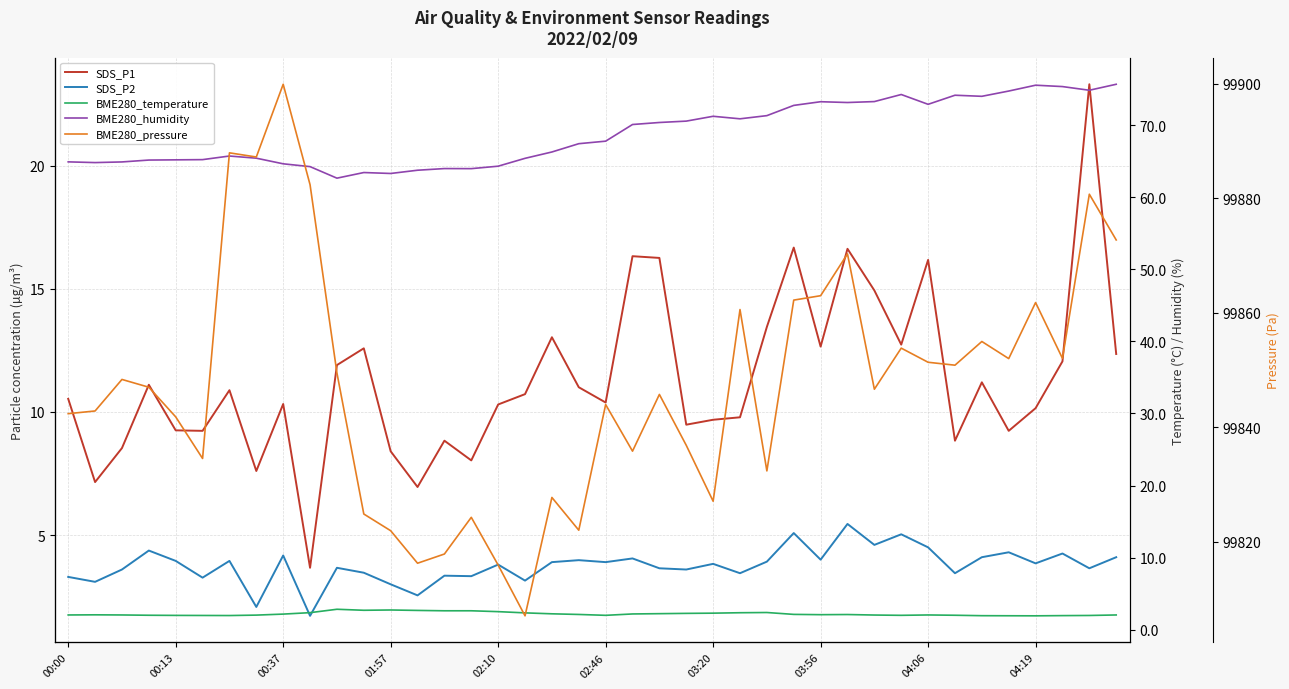

True or false: BME280_temperature has a value of 2.6 at 14.

True